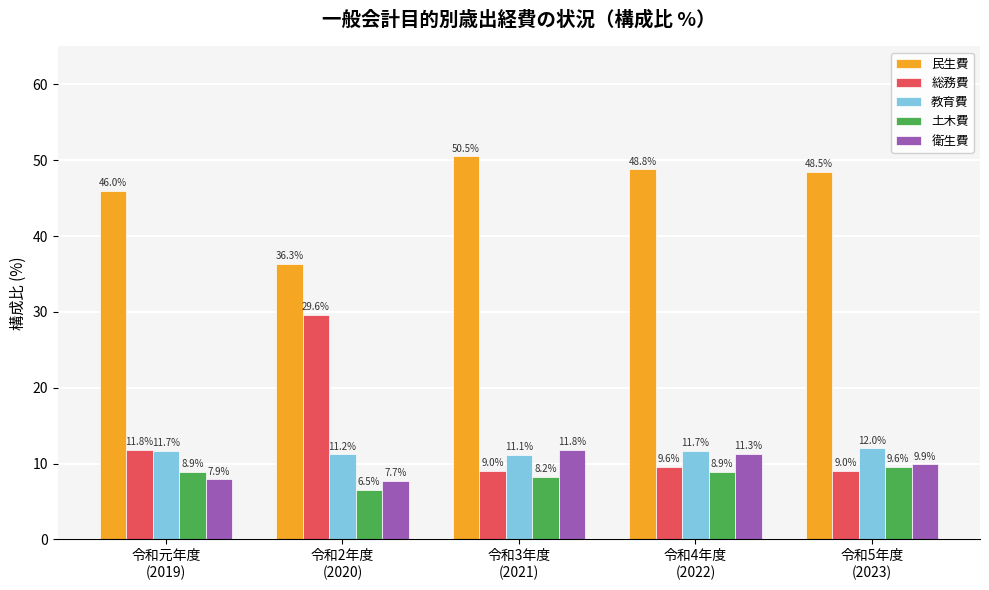

Count the number of data series in this chart.

5